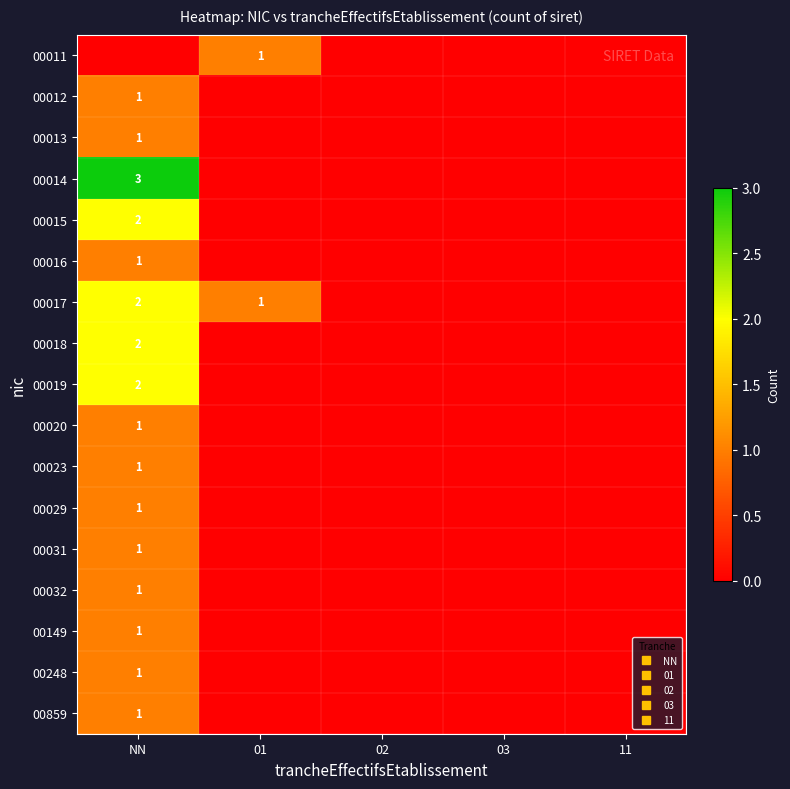

Count the number of categories in the chart.

5